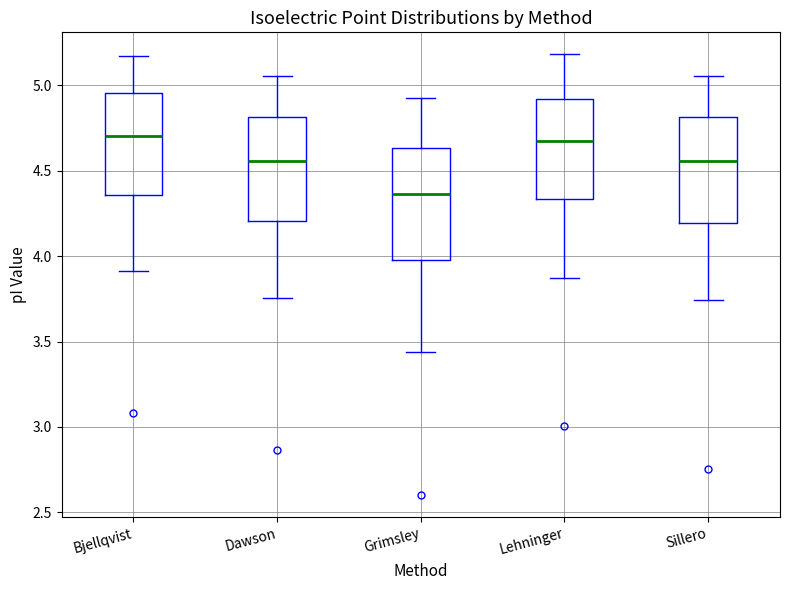

Reading left to right, transcribe this box plot: for each box, give where its median line is, the range the box spans, and where its two whiskers end, as read against the y-axis. The values are not printed on the chart, so give them approximately, as read against the axis.

Bjellqvist: median 4.70, box 4.35 to 4.95, whiskers 3.90 to 5.15
Dawson: median 4.55, box 4.20 to 4.80, whiskers 3.75 to 5.05
Grimsley: median 4.35, box 4.00 to 4.65, whiskers 3.45 to 4.95
Lehninger: median 4.65, box 4.35 to 4.90, whiskers 3.85 to 5.20
Sillero: median 4.55, box 4.20 to 4.80, whiskers 3.75 to 5.05